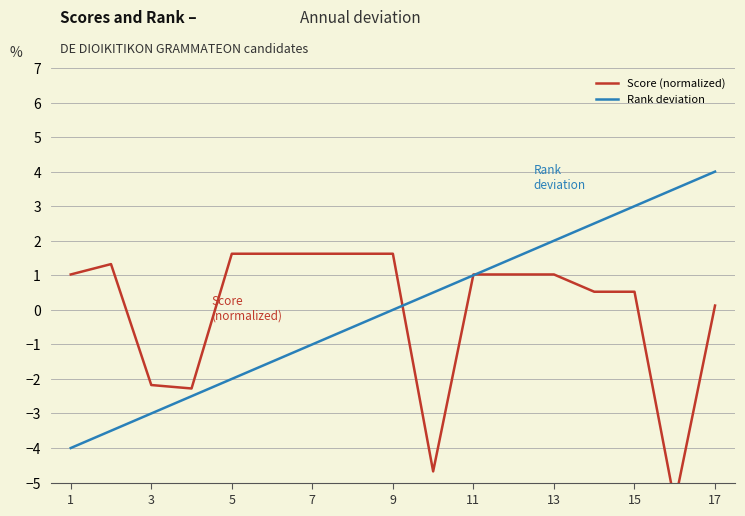

What are all the series names shown in the legend?

Score (normalized), Rank deviation